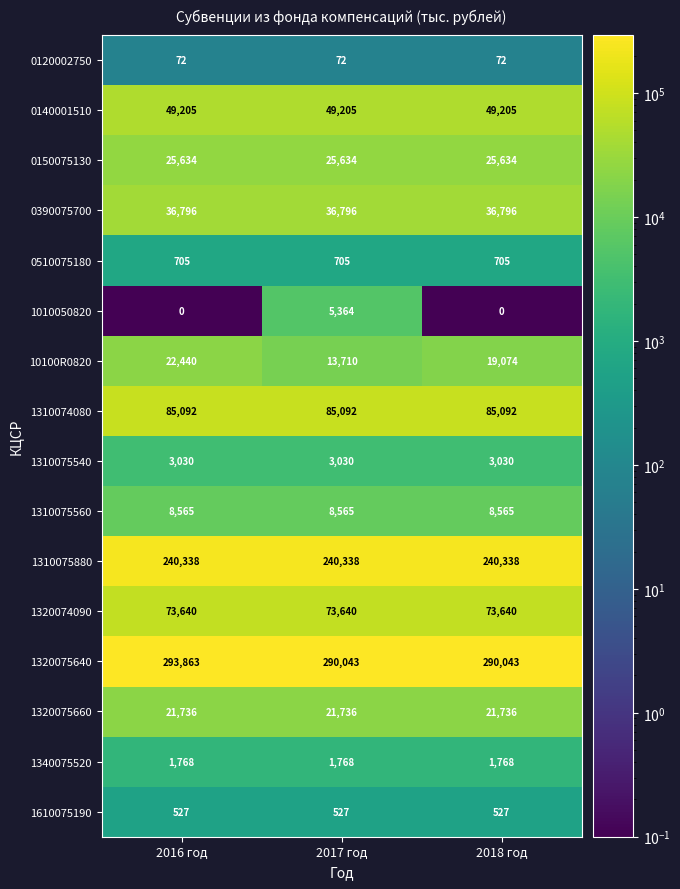

What is the total value across all series at 2016 год?

863411